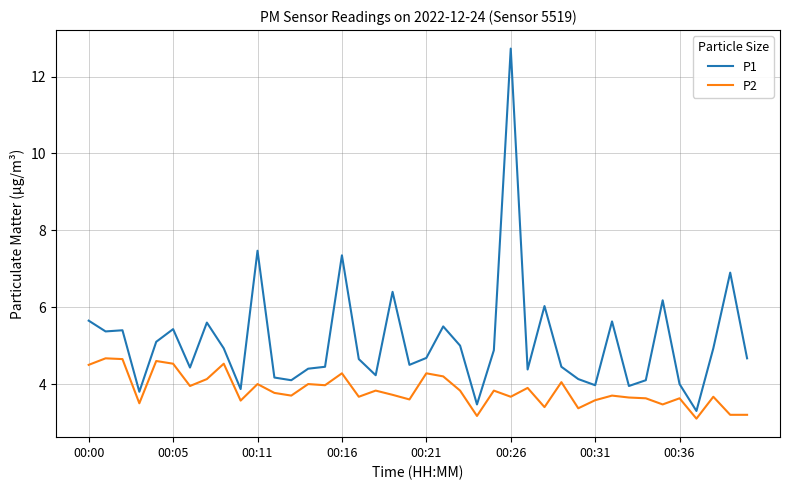

Which series has the largest total across all categories?

P1